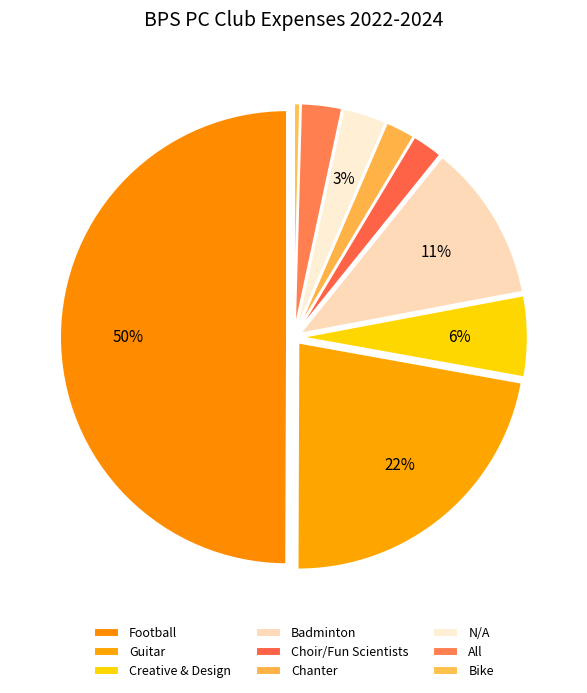

What is the ratio of the value at Bike to the value at Creative & Design?

0.1